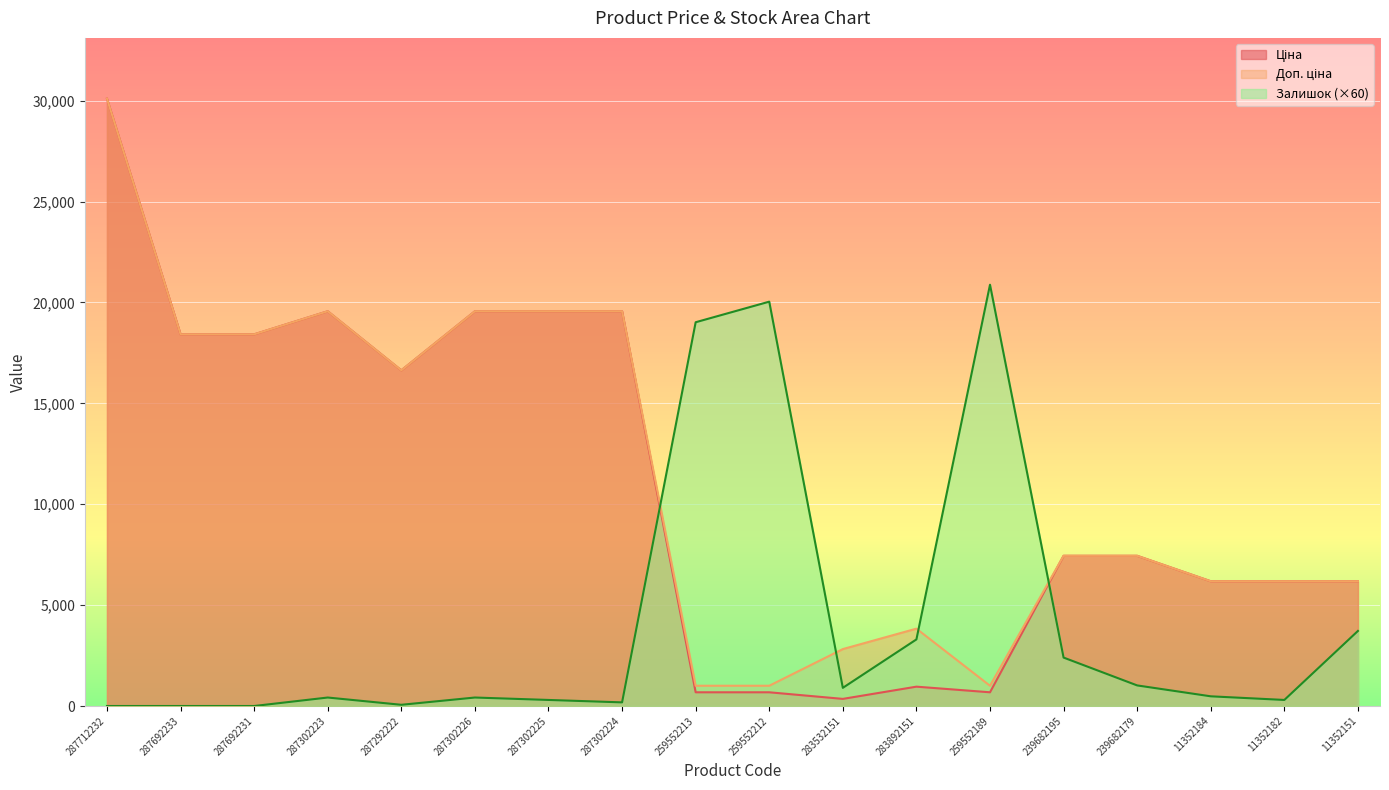

How many series are shown in this chart?

3